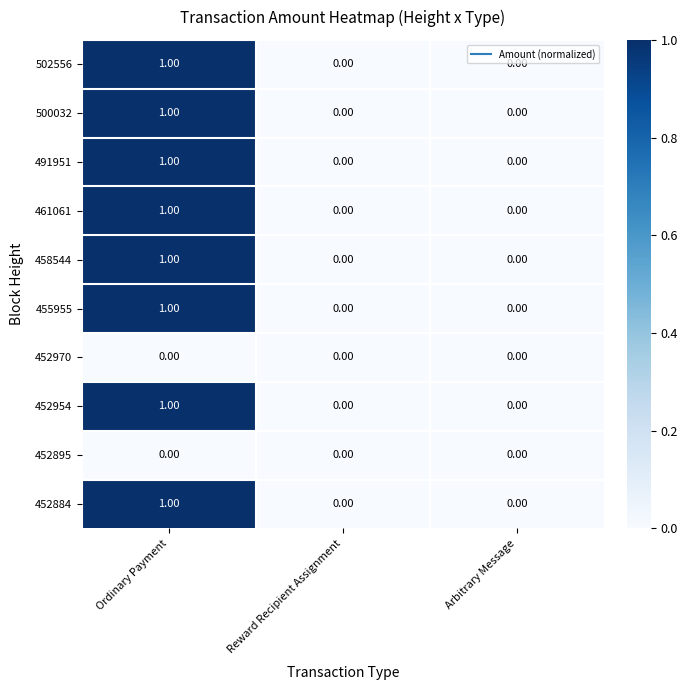

At which category does the chart reach its peak across all series?

Ordinary Payment